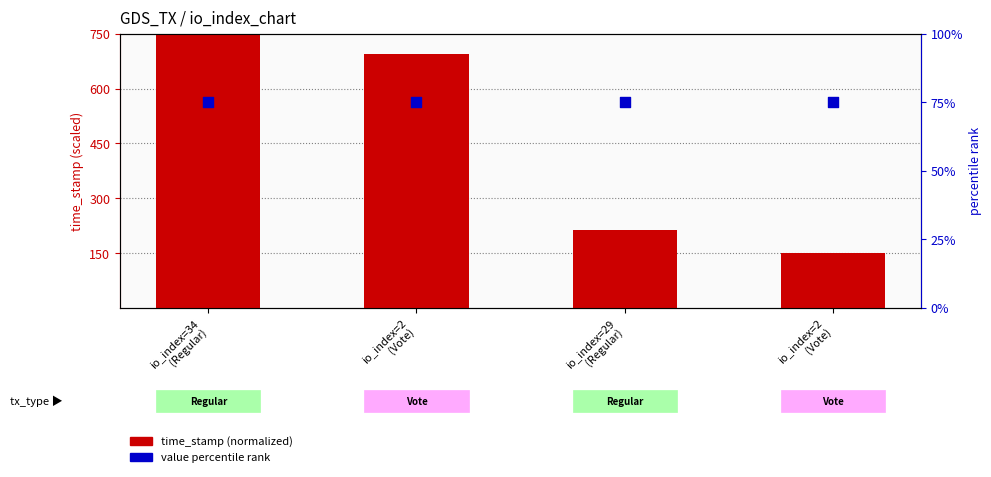

Which series reaches the minimum Y coordinate?

value percentile